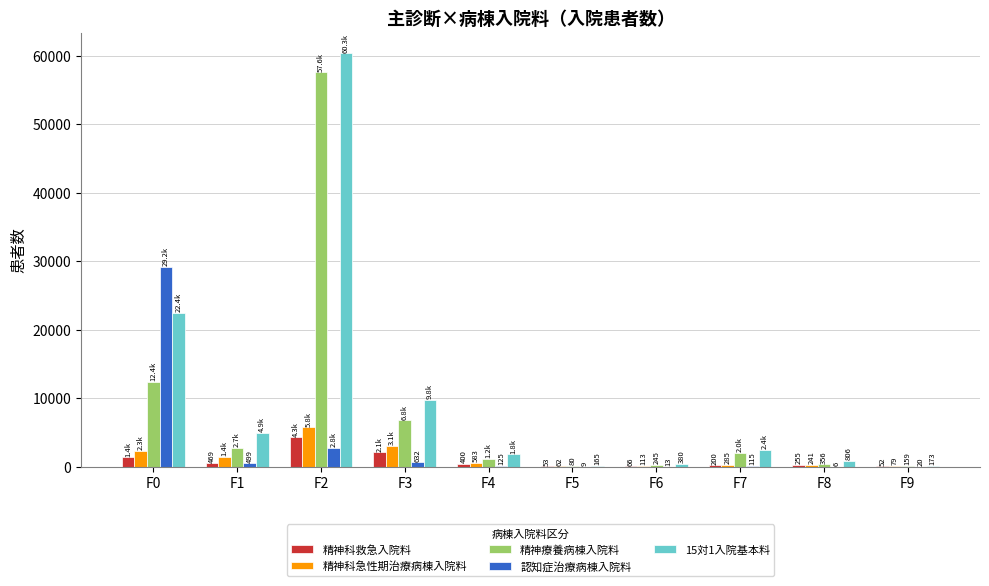

Reading right to left, extract all data points from this chart.

精神科救急入院料: 52	255	200	66	53	400	2105	4276	469	1363
精神科急性期治療病棟入院料: 79	241	285	113	62	583	3080	5759	1416	2262
精神療養病棟入院料: 159	356	2005	245	80	1163	6782	57555	2707	12407
認知症治療病棟入院料: 20	6	115	13	9	125	632	2756	499	29159
15対1入院基本料: 173	806	2440	380	165	1784	9808	60343	4890	22422